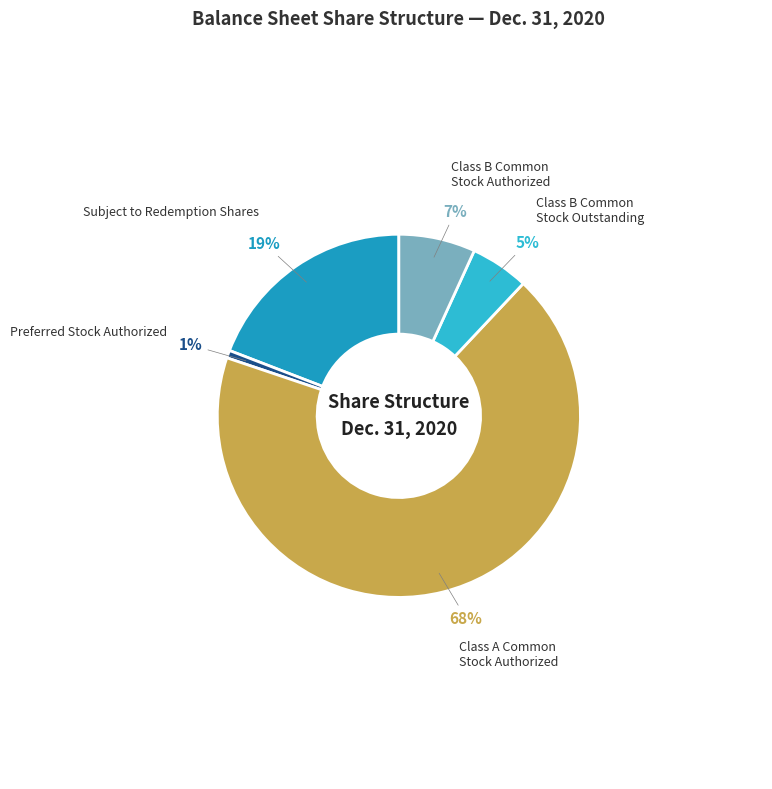

To the nearest percent, what is the difference between the largest and smallest slice percentages?

67%